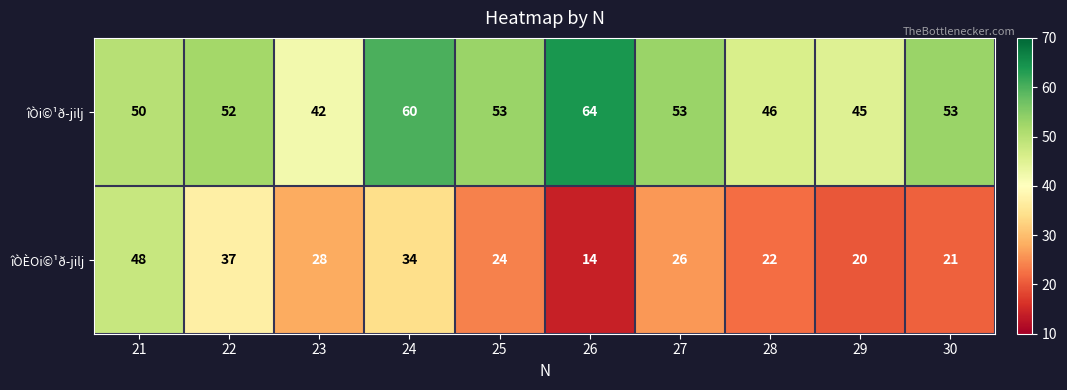

How many series are shown in this chart?

2